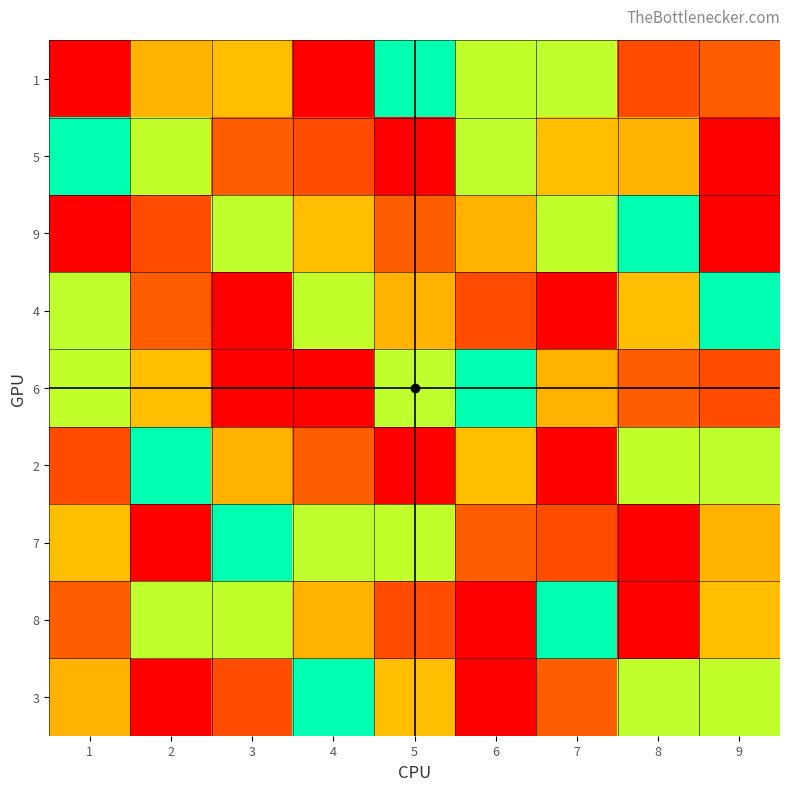

List the series in order of their peak value, highest first.

1, 5, 9, 4, 6, 2, 7, 8, 3